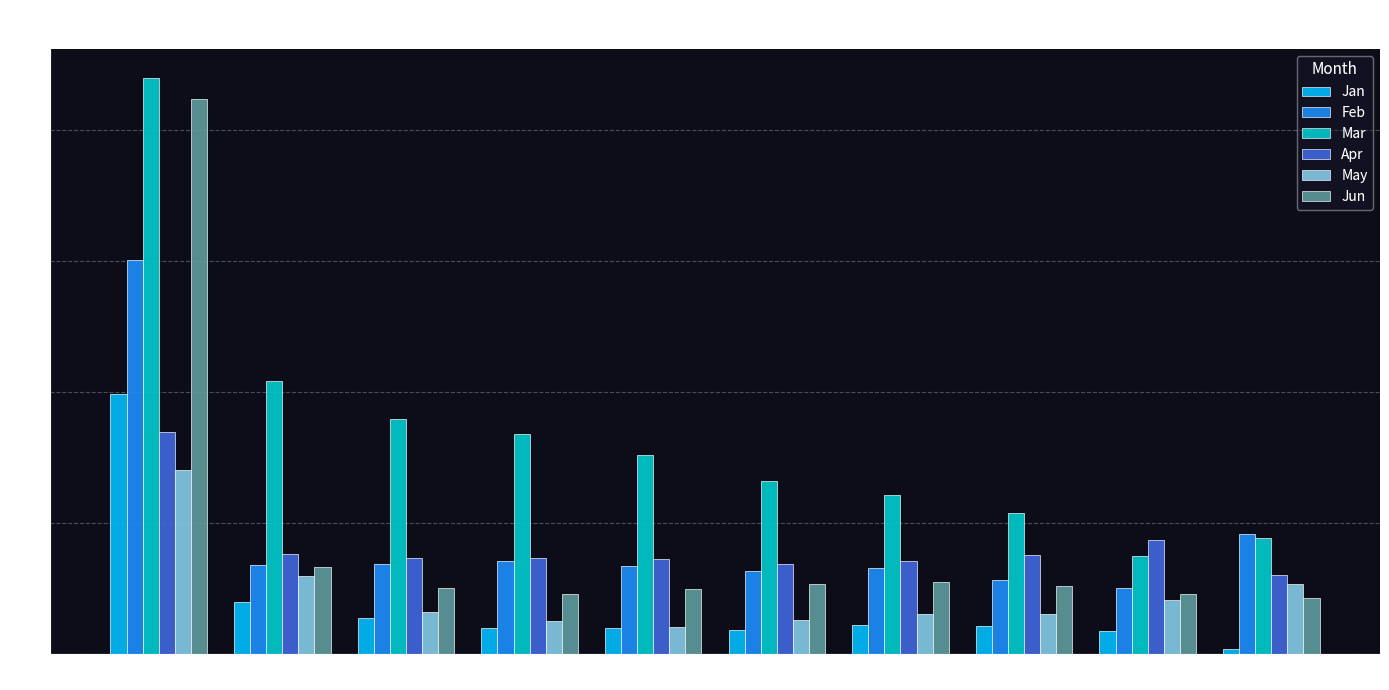

List the series in order of their peak value, highest first.

Mar, Jun, Feb, Jan, Apr, May